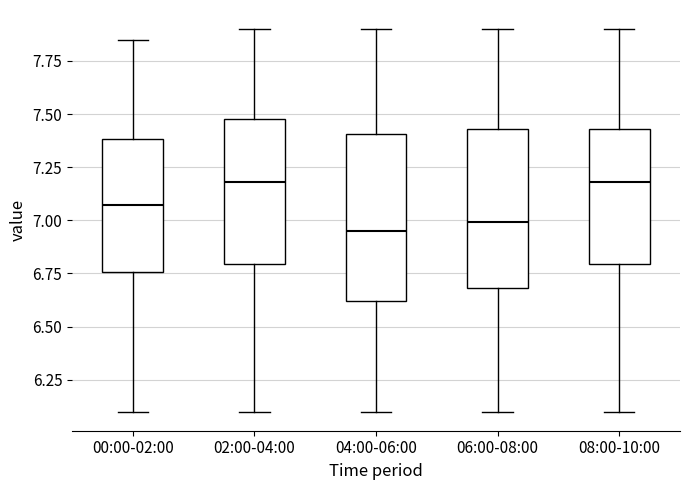

Reading left to right, transcribe this box plot: for each box, give where its median line is, the range the box spans, and where its two whiskers end, as read against the y-axis. The values are not printed on the chart, so give them approximately, as read against the axis.

00:00-02:00: median 7.05, box 6.75 to 7.40, whiskers 6.10 to 7.85
02:00-04:00: median 7.20, box 6.80 to 7.50, whiskers 6.10 to 7.90
04:00-06:00: median 6.95, box 6.60 to 7.40, whiskers 6.10 to 7.90
06:00-08:00: median 7.00, box 6.70 to 7.45, whiskers 6.10 to 7.90
08:00-10:00: median 7.20, box 6.80 to 7.45, whiskers 6.10 to 7.90